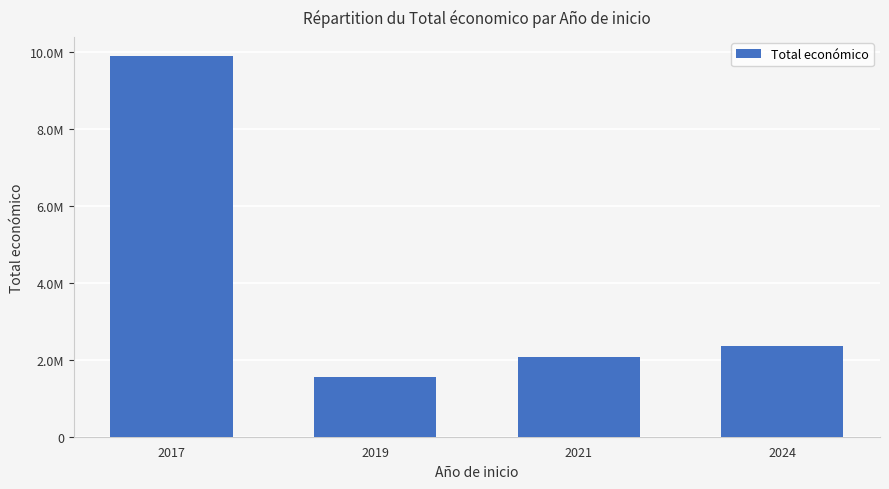

Reading left to right, list all the values displayed in this chart.

9900193	1552593	2076879	2365405